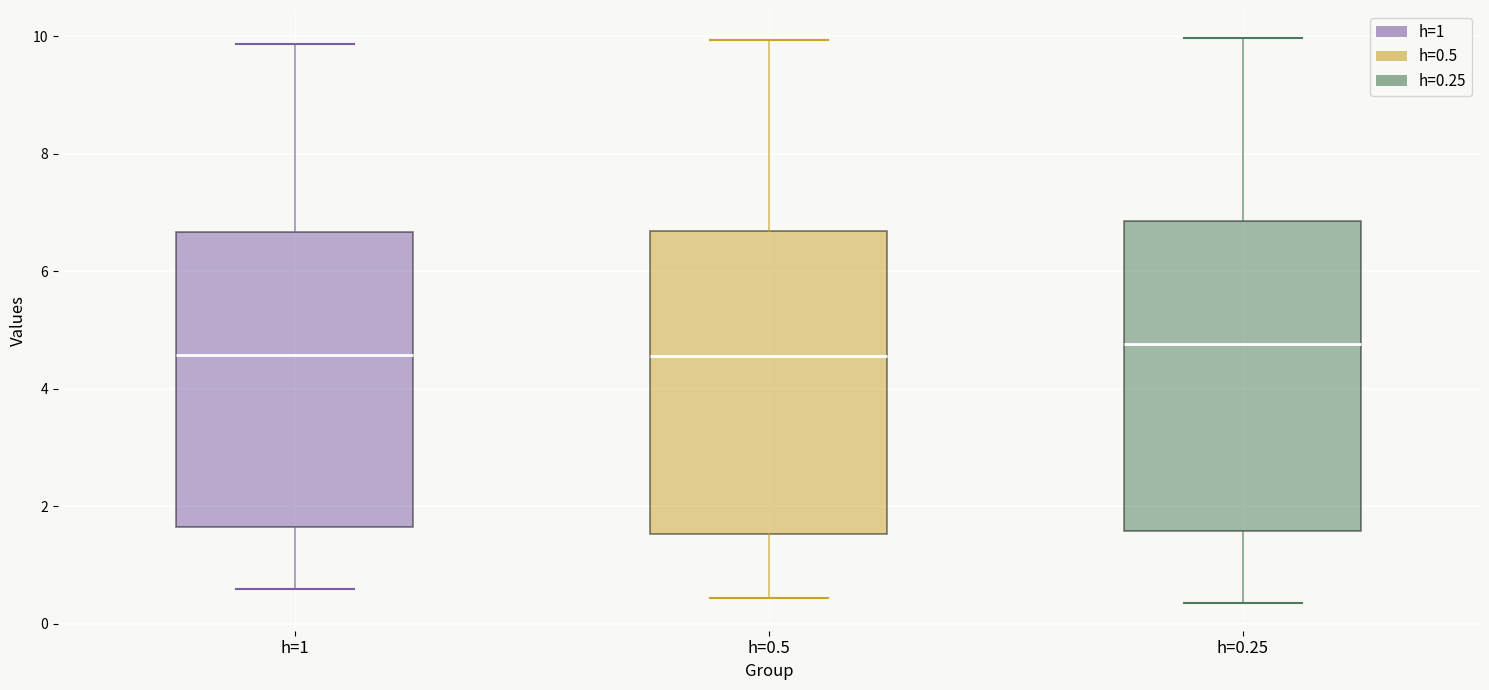

Reading left to right, read every box against the y-axis: the position of its median line, the range the box covers, and the ends of its whiskers. The values are not printed on the chart, so give them approximately, as read against the axis.

h=1: median 4.6, box 1.6 to 6.6, whiskers 0.6 to 9.8
h=0.5: median 4.6, box 1.6 to 6.6, whiskers 0.4 to 10.0
h=0.25: median 4.8, box 1.6 to 6.8, whiskers 0.4 to 10.0